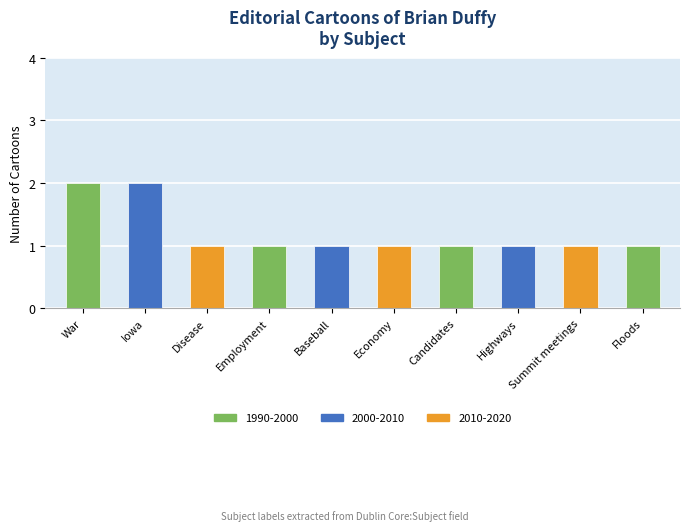

Reading left to right, extract all data points from this chart.

War=2	Iowa=2	Disease=1	Employment=1	Baseball=1	Economy=1	Candidates=1	Highways=1	Summit meetings=1	Floods=1